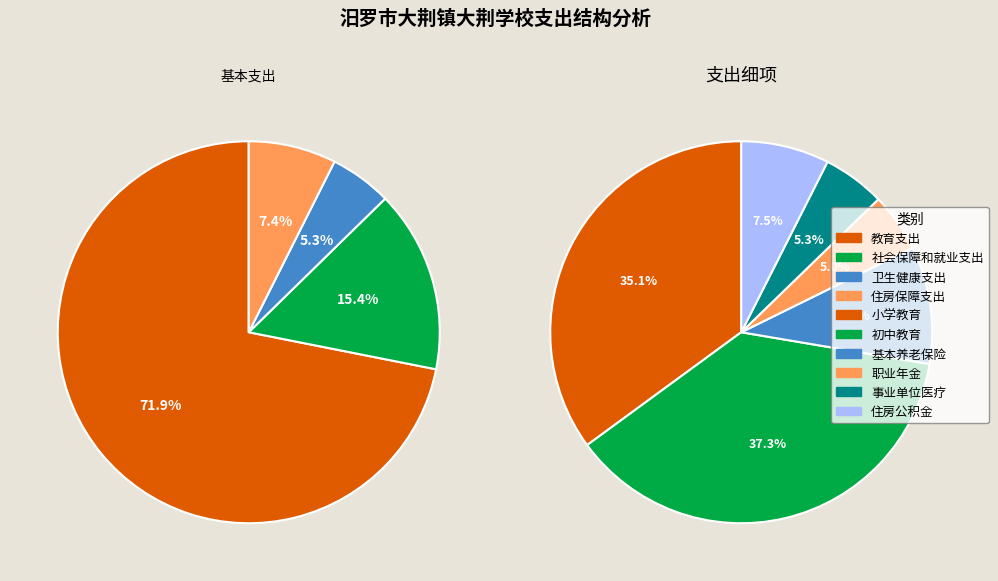

The 教育支出 slice represents 72% of the pie. True or false?

True